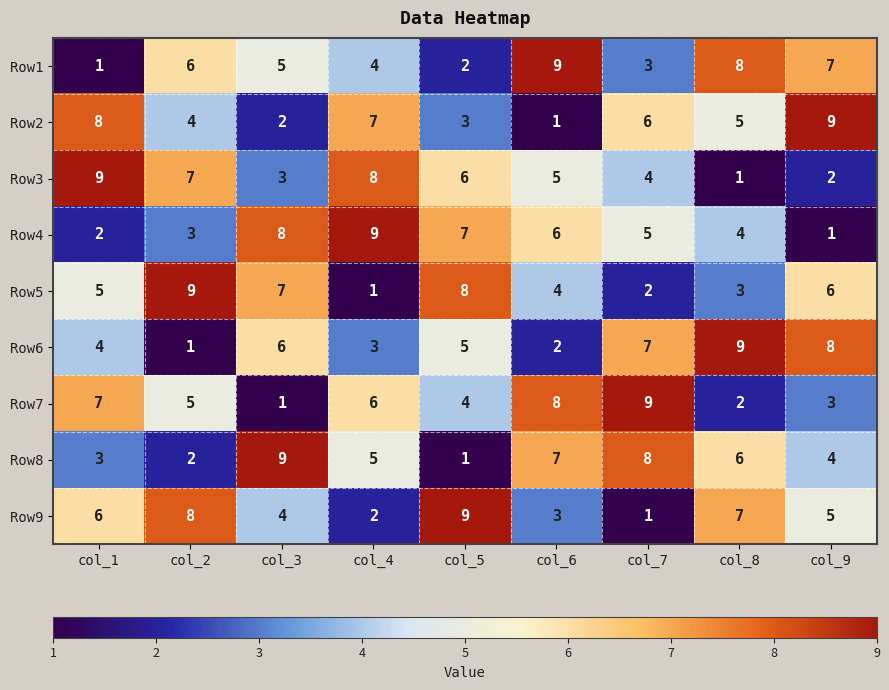

What is the difference between the highest and lowest values at col_7?

8